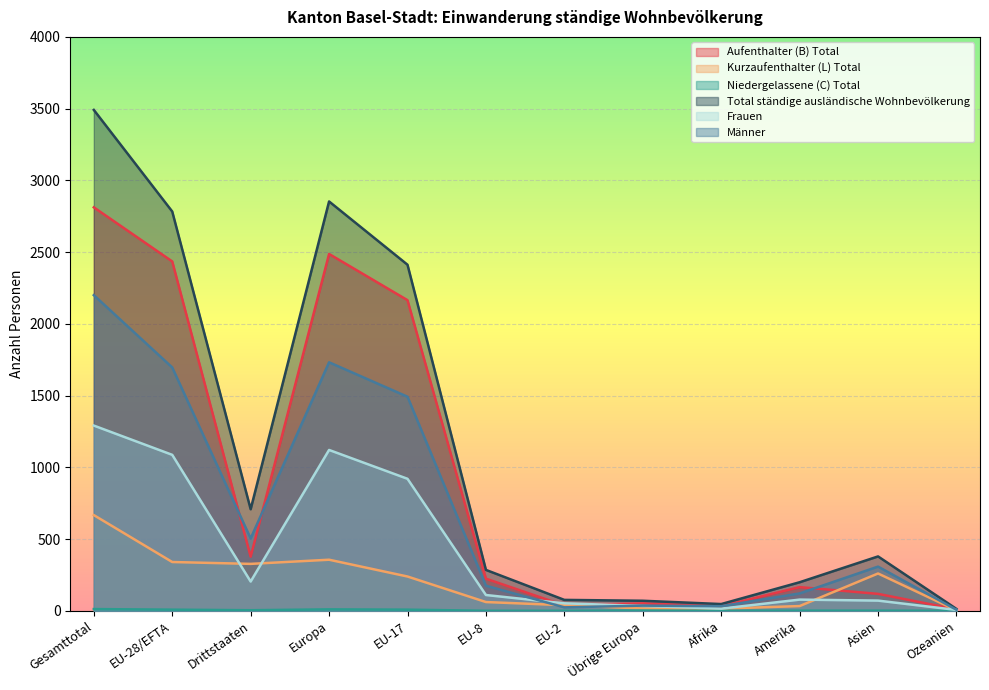

Is it true that Total ständige ausländische Wohnbevölkerung equals 47 at Afrika?

True